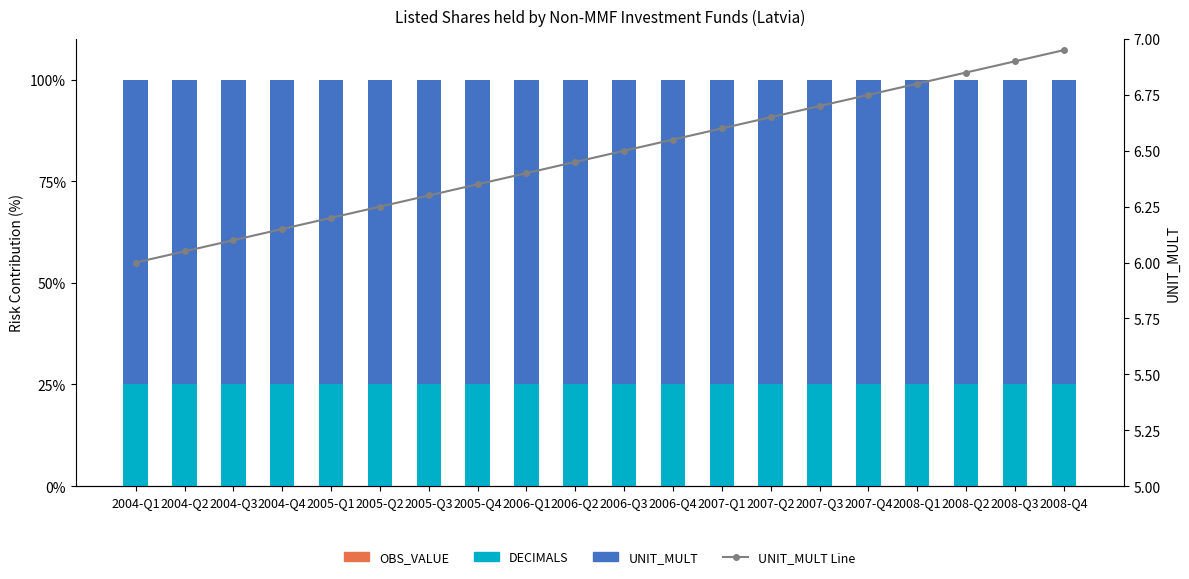

What is the total value across all series at 2006-Q2?

106.5